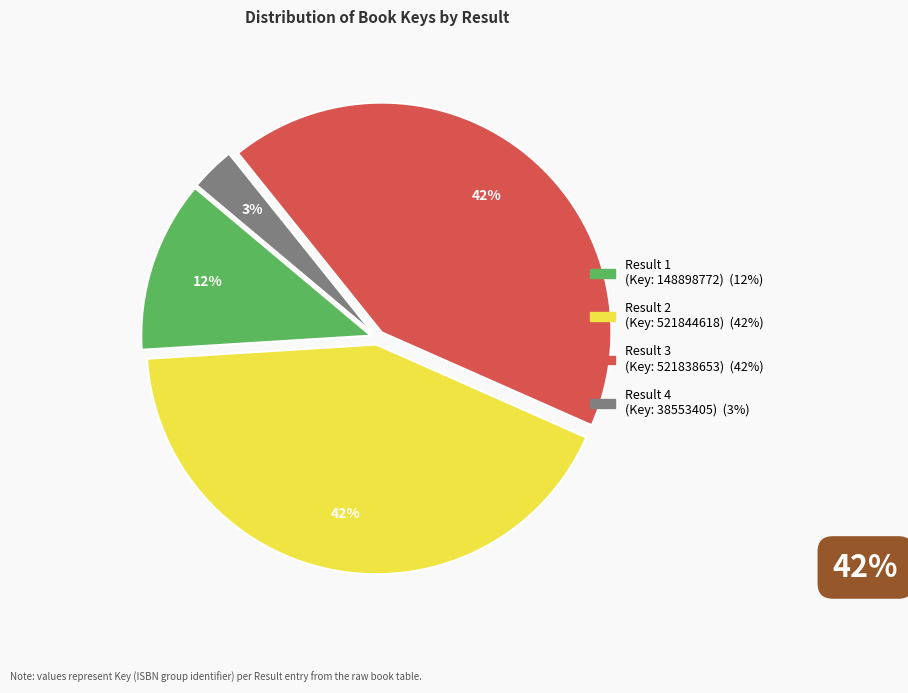

Is there a majority slice in this chart?

No